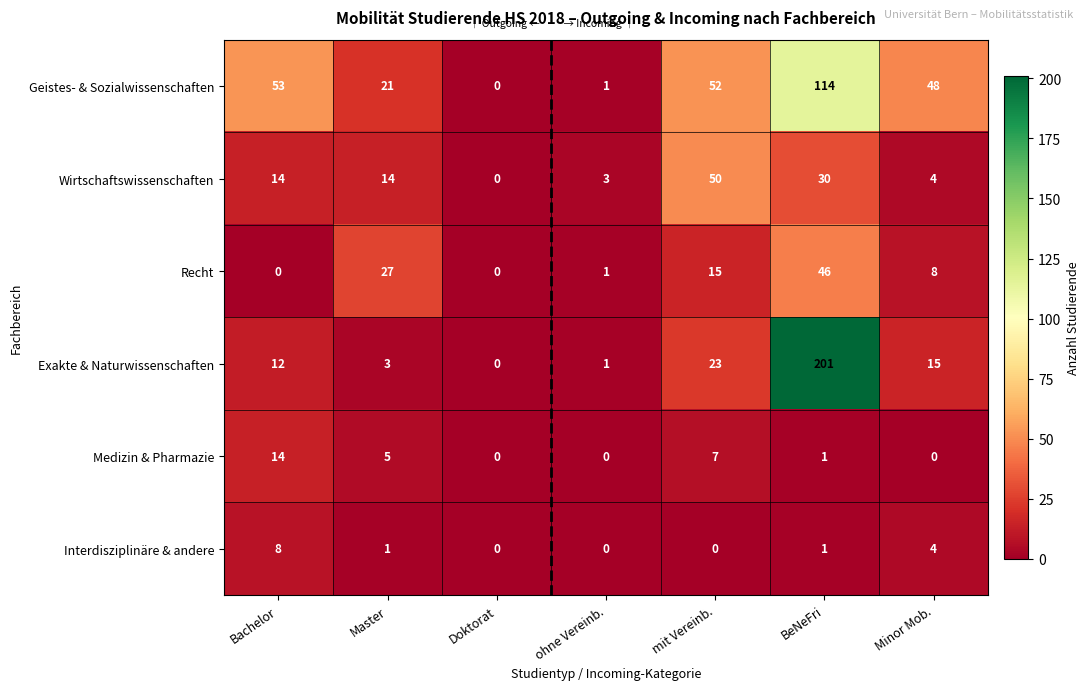

Read the Geistes- & Sozialwissenschaften value at Master, to the nearest 10.

20